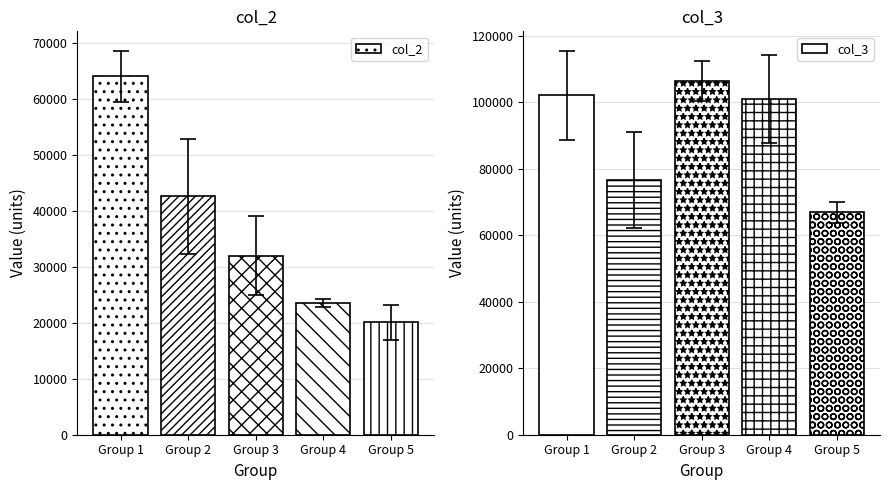

Which category has the lowest value across all series?

Group 5